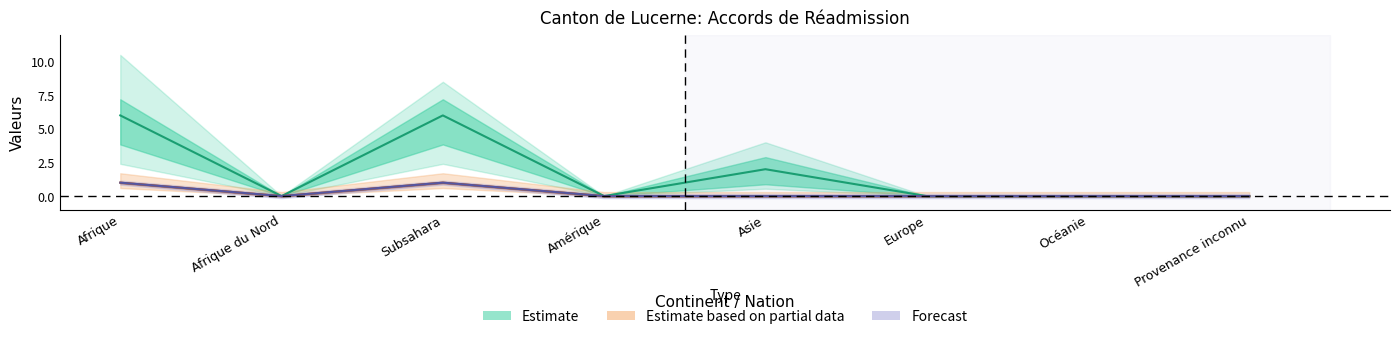

How many positive values does the Procédures Out series have?

3